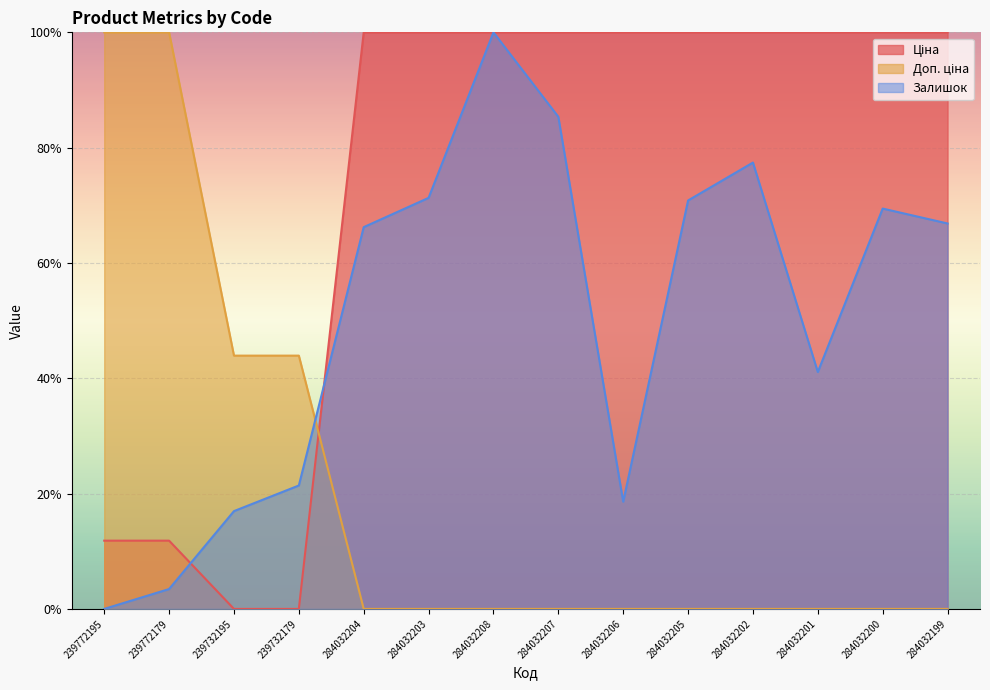

The Ціна series shows 0.6 at 284032205. True or false?

False